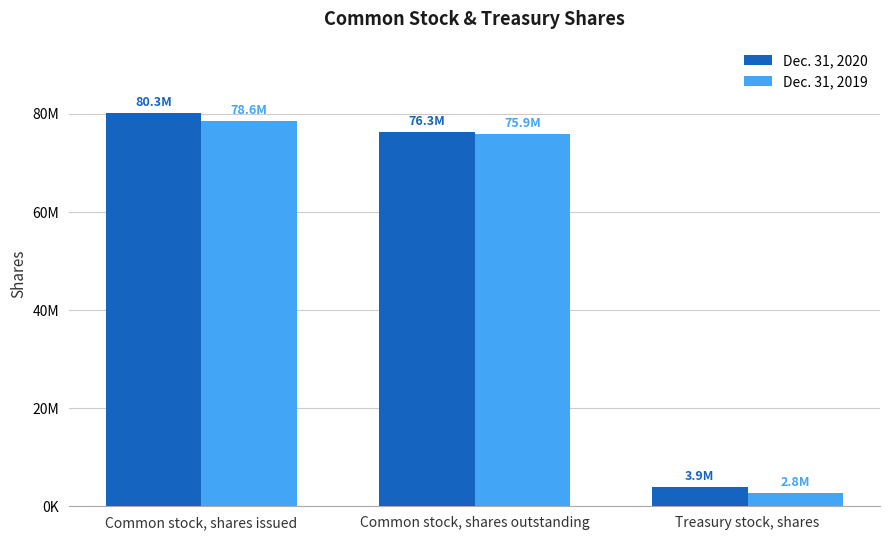

What are all the series names shown in the legend?

Dec. 31, 2020, Dec. 31, 2019